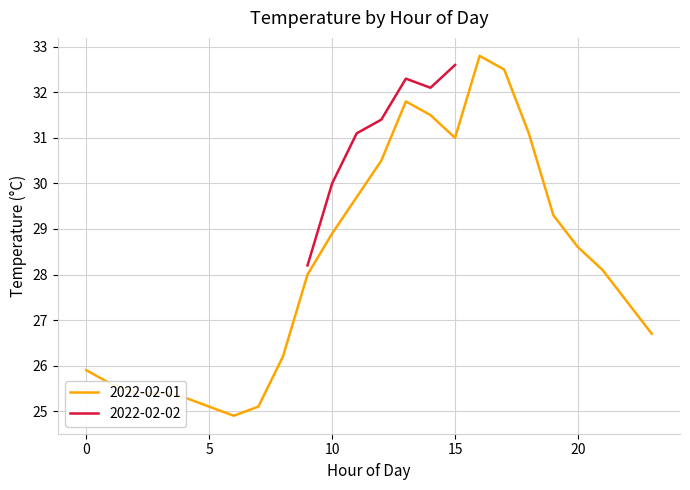

The value of 2022-02-01 at 10 is 42.4. True or false?

False